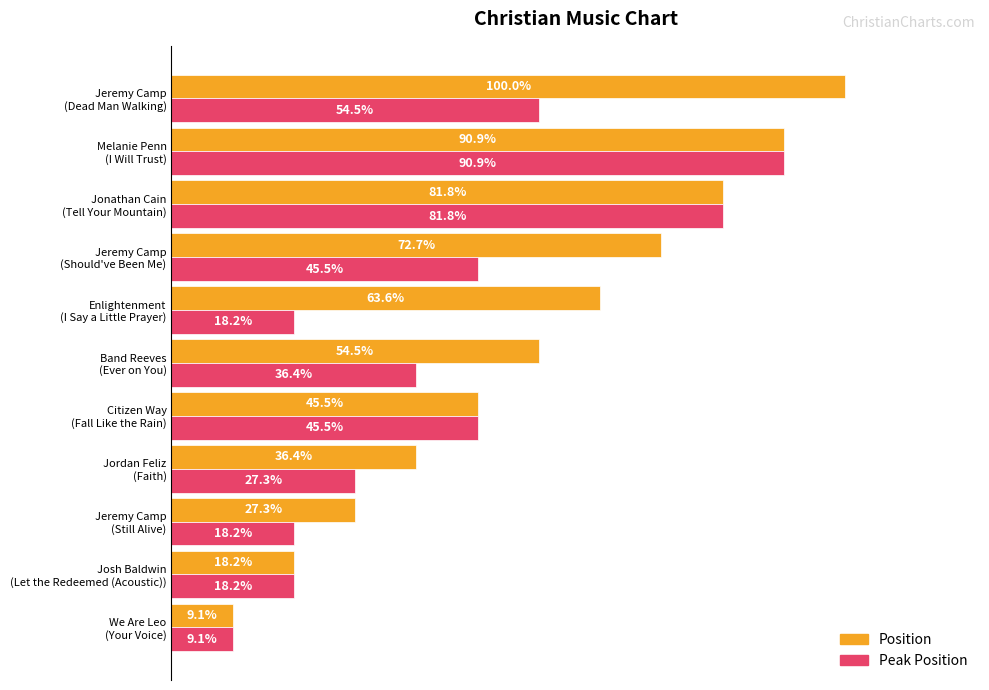

Which series has the largest total across all categories?

Position